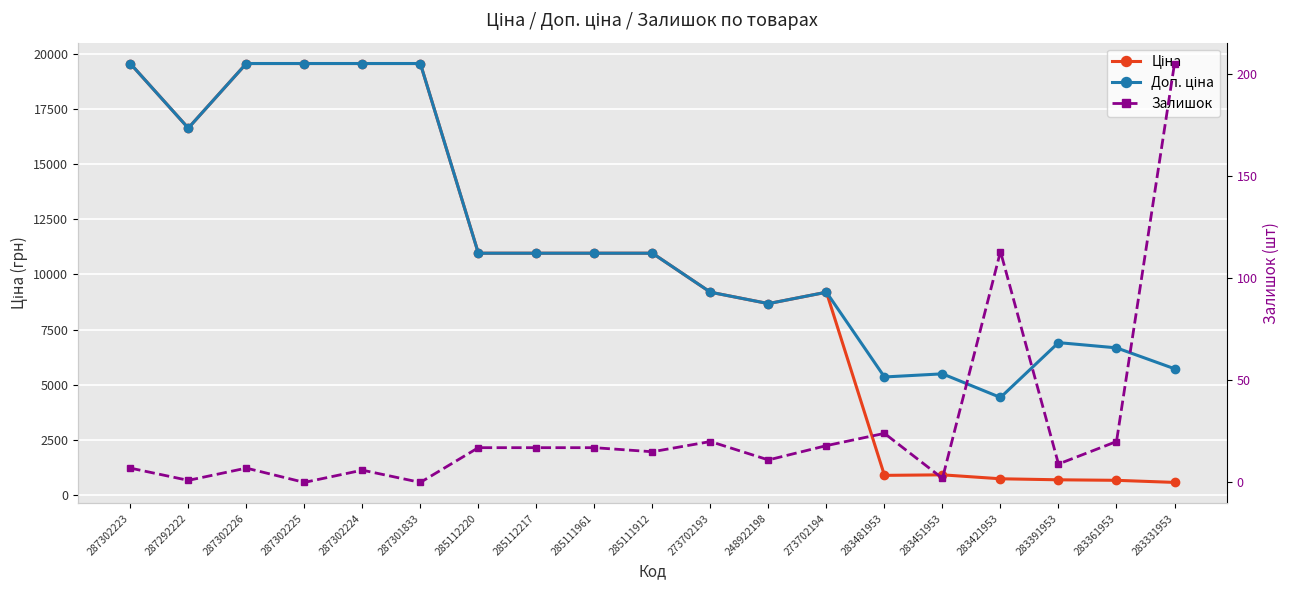

Is the value of Ціна at 285112220 greater than the value of Залишок at 283331953?

Yes